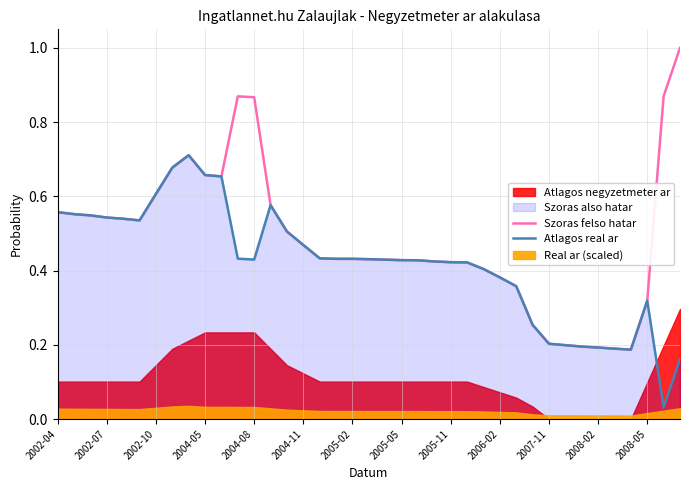

The value of Atlagos real ar at 2005-11 is 0.7. True or false?

False